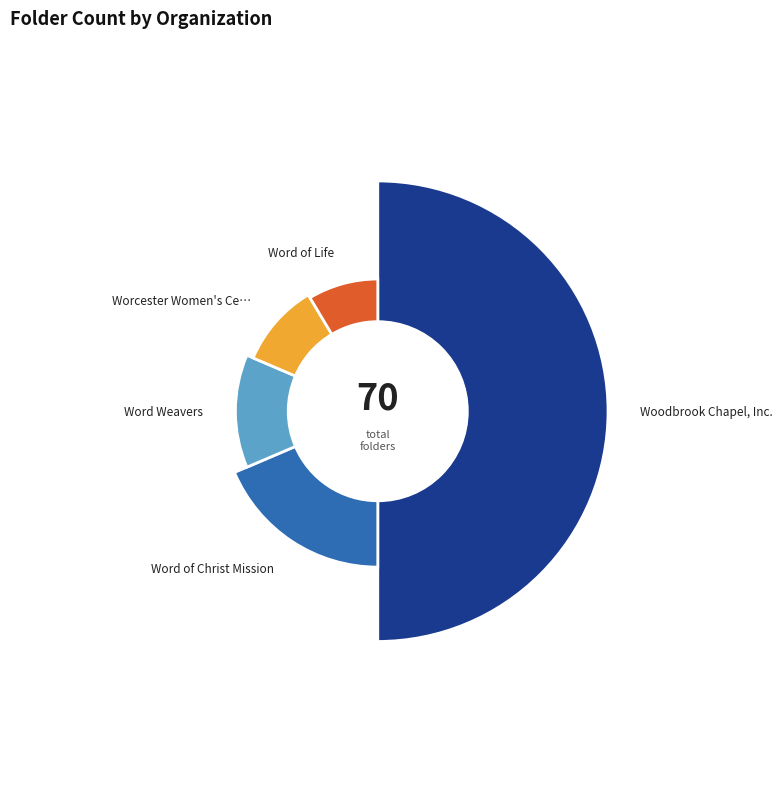

What is the change in value from Word of Christ Mission to Word of Life?

-7